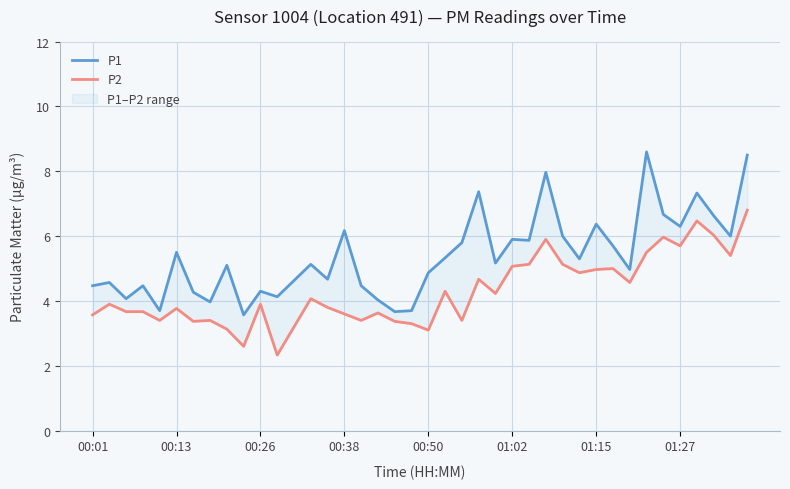

What is the sum of all P2 values?

171.3